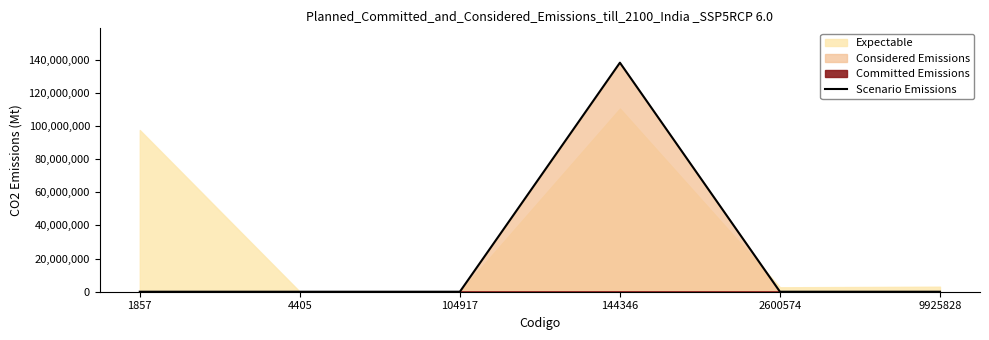

How many lines are shown in the chart?

1